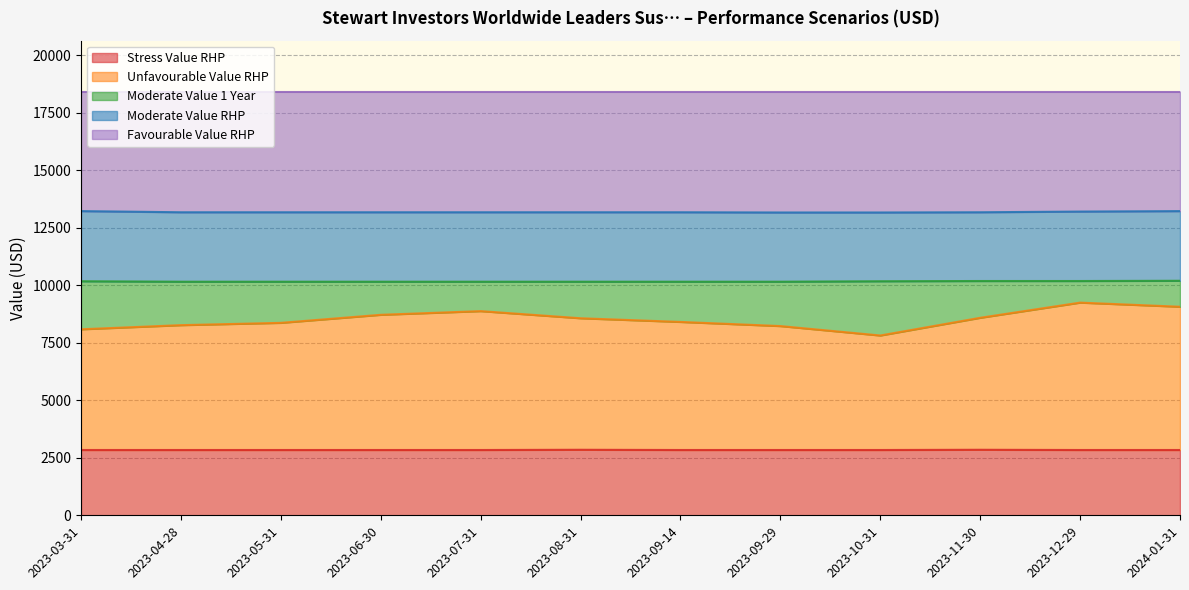

Which category has the highest value in the Stress Value RHP series?

2023-08-31